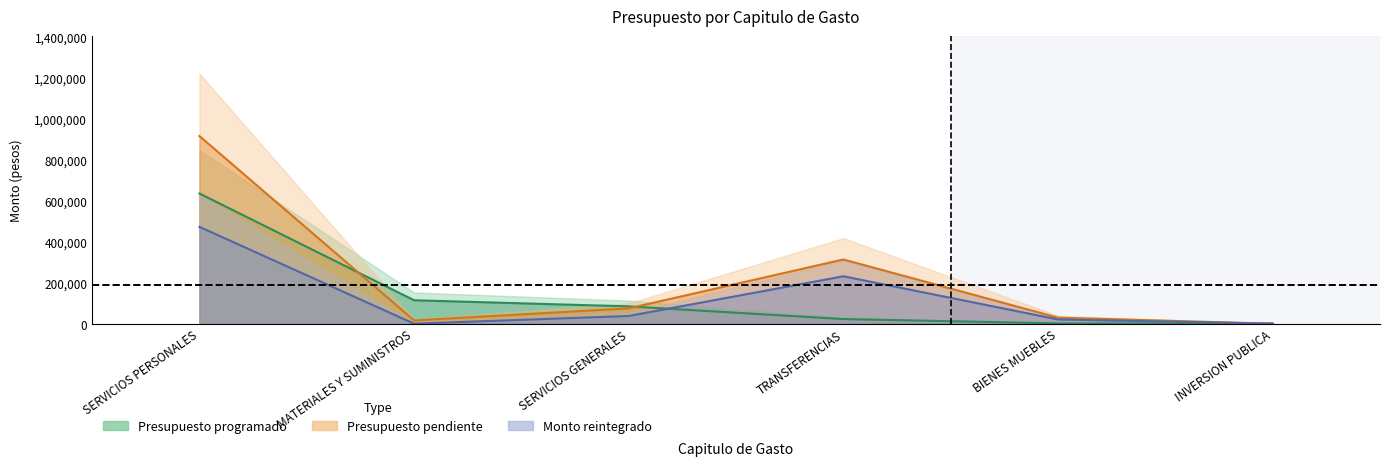

Between TRANSFERENCIAS and SERVICIOS PERSONALES, which is larger?

SERVICIOS PERSONALES